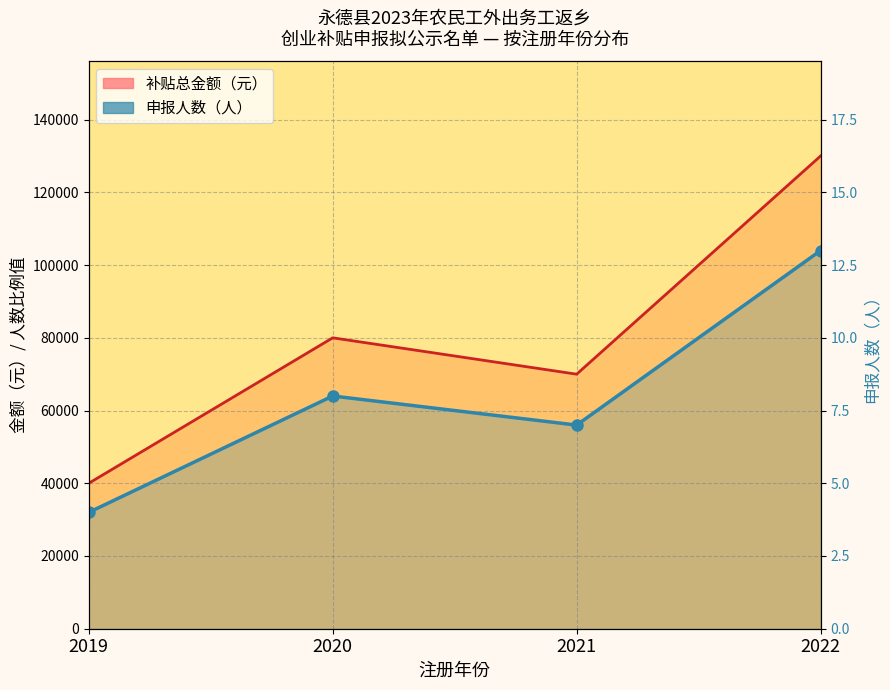

Rank the categories by value from lowest to highest.

2019, 2021, 2020, 2022